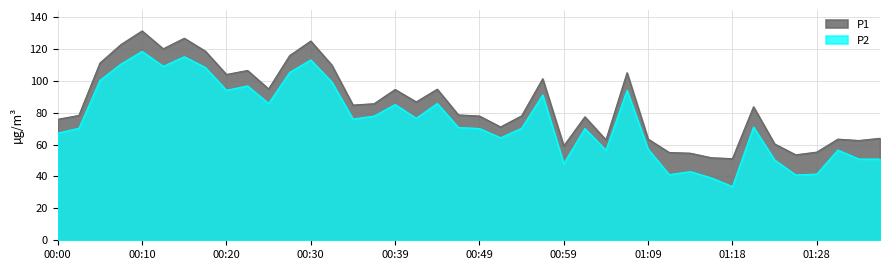

Reading left to right, transcribe all the data shown in this chart.

P1: 00:00=75.8	00:03=78.2	00:05=111.0	00:07=122.7	00:10=131.2	00:12=120.0	00:15=126.6	00:17=118.5	00:20=103.9	00:22=106.4	00:25=94.8	00:27=115.8	00:30=124.8	00:32=109.7	00:34=84.7	00:37=85.5	00:39=94.5	00:42=86.7	00:44=94.7	00:47=78.5	00:49=77.8	00:51=71.0	00:54=78.0	00:56=101.2	00:59=59.1	01:01=77.3	01:04=62.9	01:06=105.0	01:09=63.4	01:11=55.0	01:13=54.5	01:16=51.7	01:18=51.1	01:21=83.7	01:23=60.4	01:26=53.5	01:28=55.2	01:31=63.4	01:33=62.5	01:36=63.9
P2: 00:00=67.2	00:03=70.2	00:05=100.2	00:07=110.5	00:10=118.3	00:12=109.0	00:15=115.0	00:17=108.2	00:20=94.0	00:22=96.7	00:25=85.8	00:27=105.2	00:30=113.0	00:32=99.1	00:34=76.0	00:37=77.8	00:39=85.1	00:42=76.4	00:44=85.7	00:47=70.7	00:49=70.0	00:51=64.2	00:54=70.2	00:56=91.0	00:59=48.1	01:01=70.0	01:04=56.4	01:06=93.9	01:09=57.1	01:11=41.1	01:13=43.0	01:16=39.1	01:18=33.6	01:21=70.9	01:23=50.3	01:26=40.9	01:28=41.5	01:31=56.5	01:33=50.9	01:36=50.8